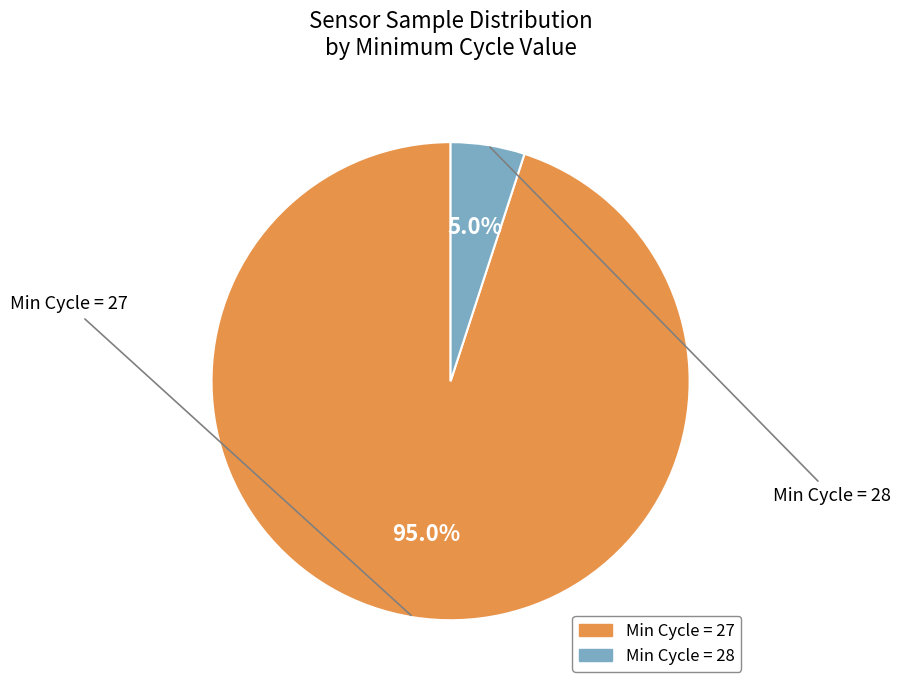

Is there a majority slice in this chart?

Yes